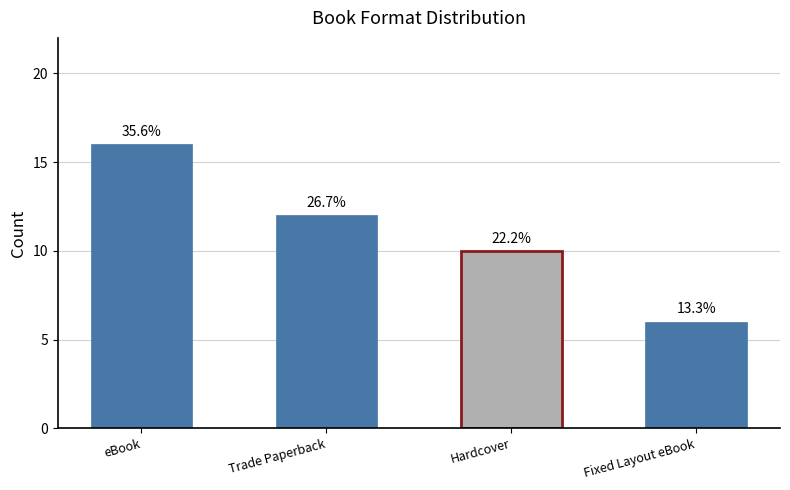

How many bars are there in total?

4